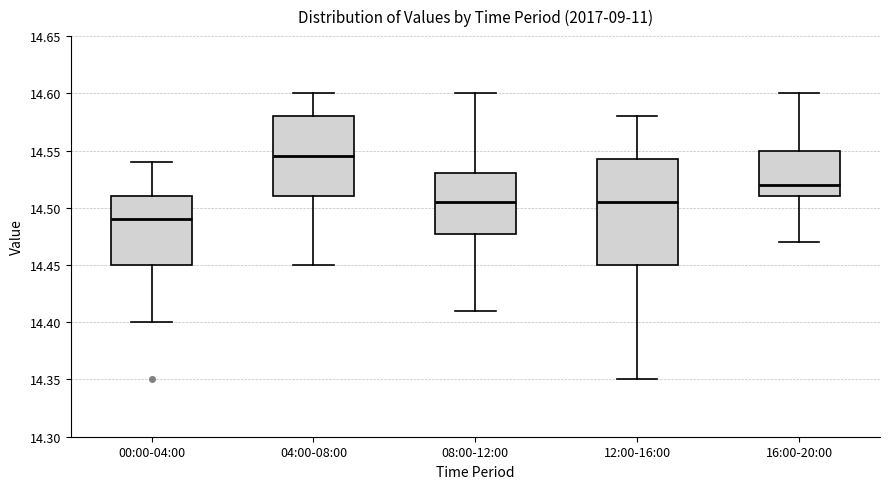

Where does the lower whisker of the box for 00:00-04:00 end on the y-axis? The values are not printed on the chart, so give them approximately, as read against the axis.

14.400